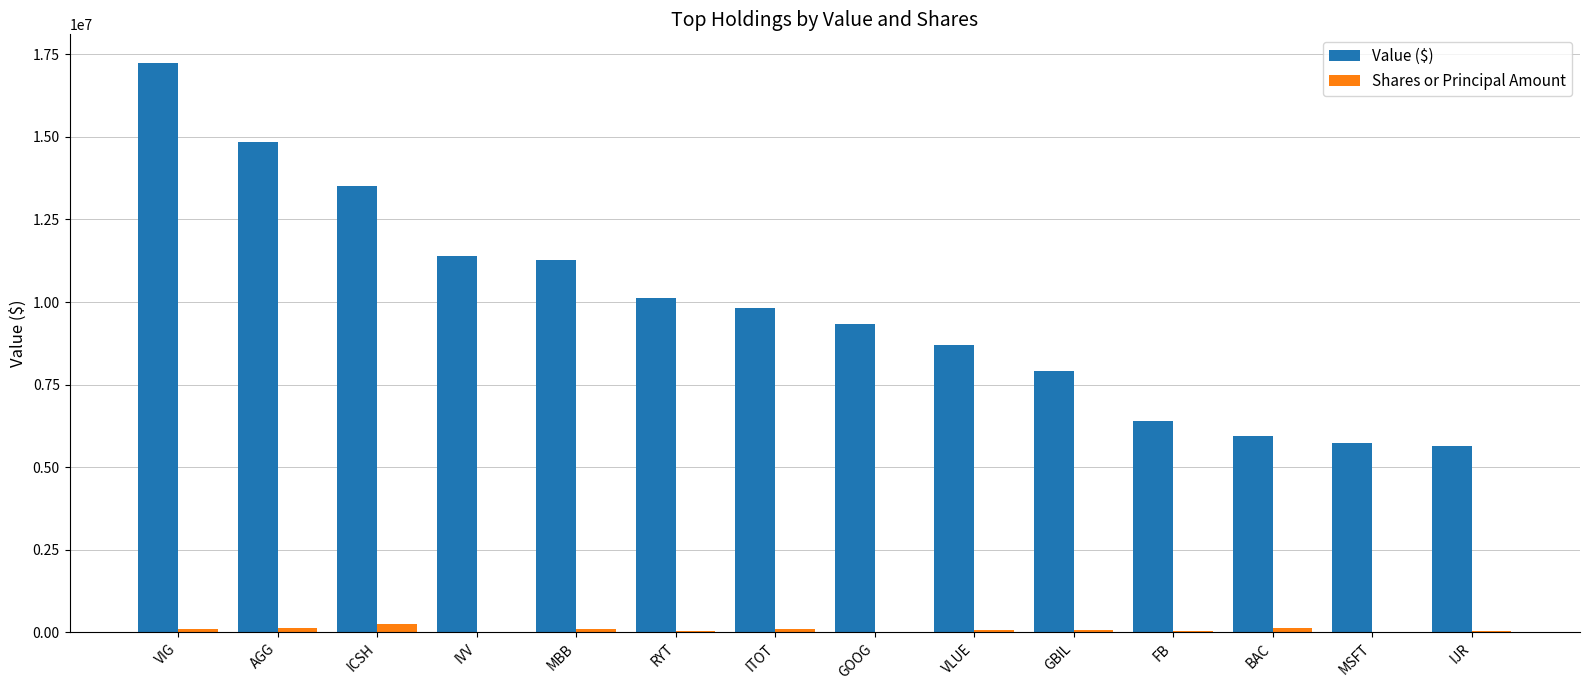

What is the maximum value shown in the chart?

17241000